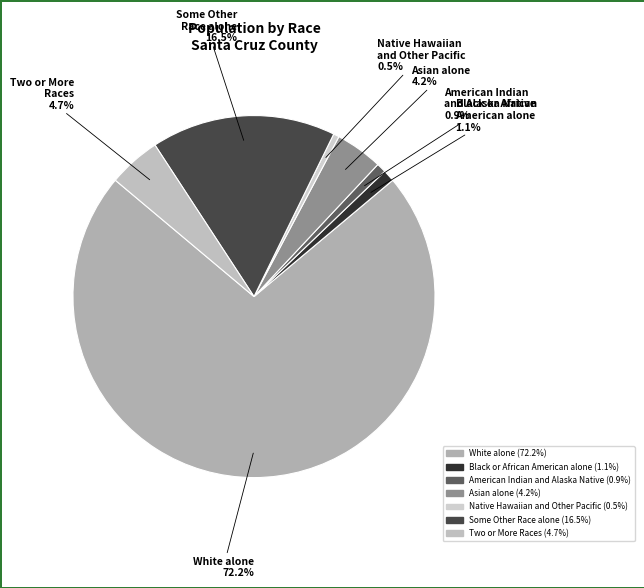

Count the number of slices in the pie.

7